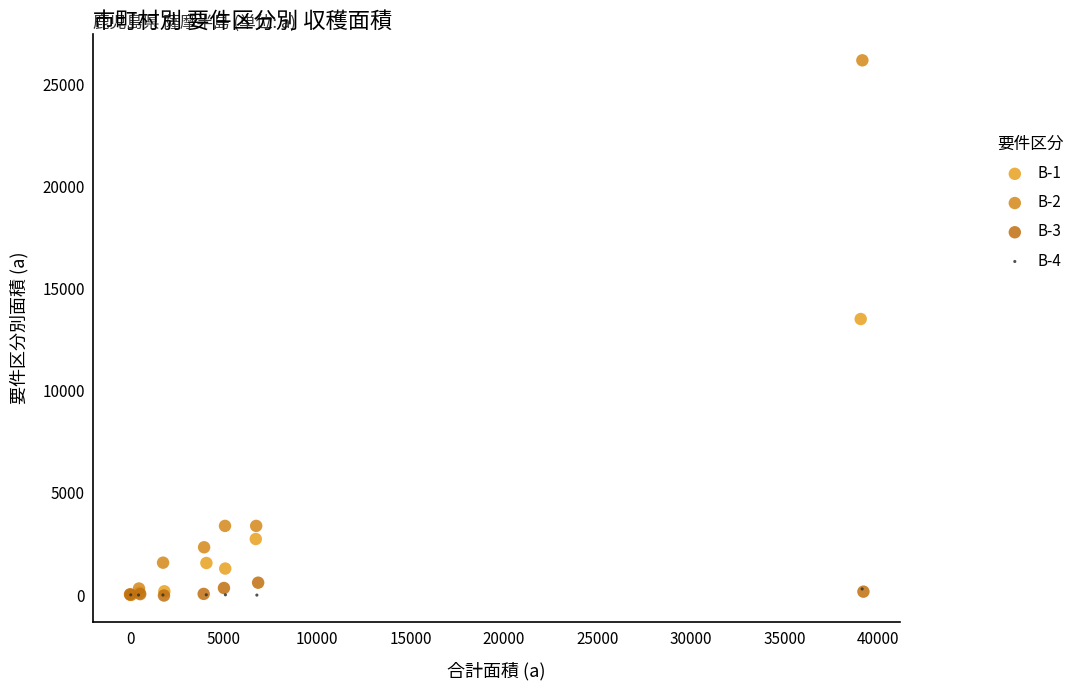

Which series has the widest spread of Y values?

B-2